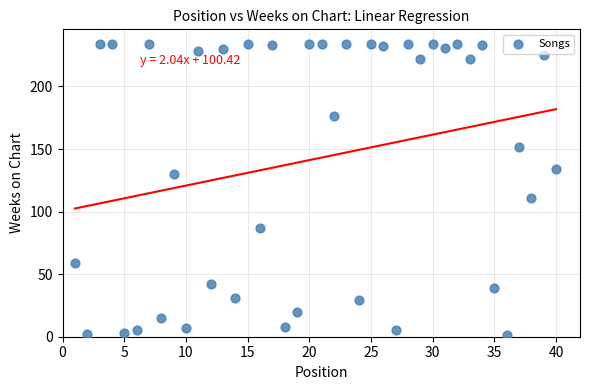

What is the range of X values (max minus min)?

39